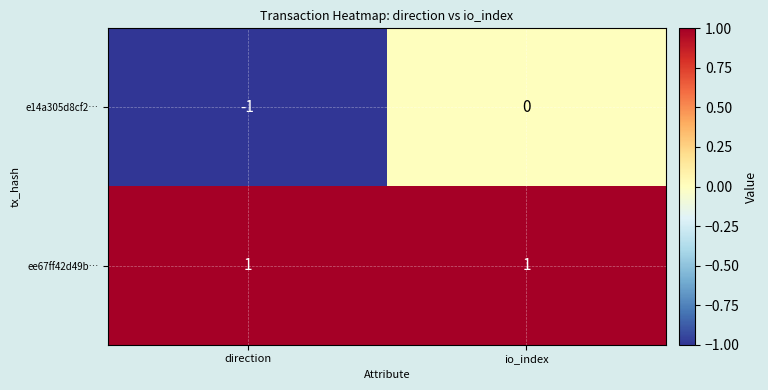

Which series has the widest spread of values?

e14a305d8cf2…